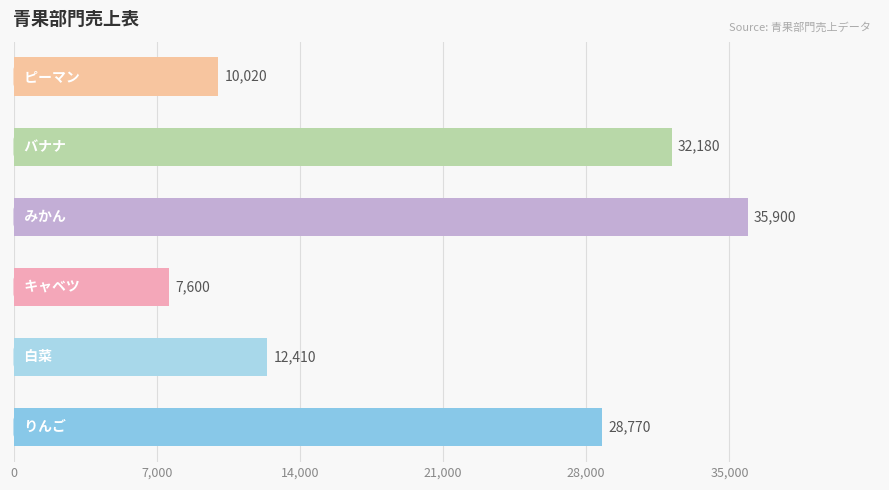

What is the difference between the maximum and minimum values?

28300